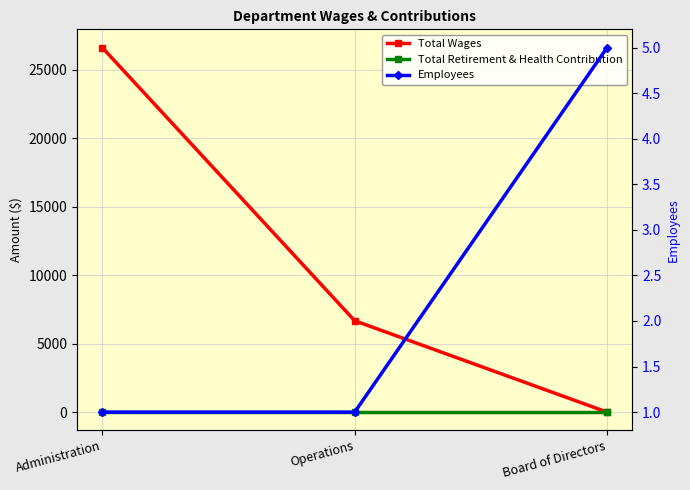

Is the value of Employees at Operations greater than the value of Total Wages at Administration?

No